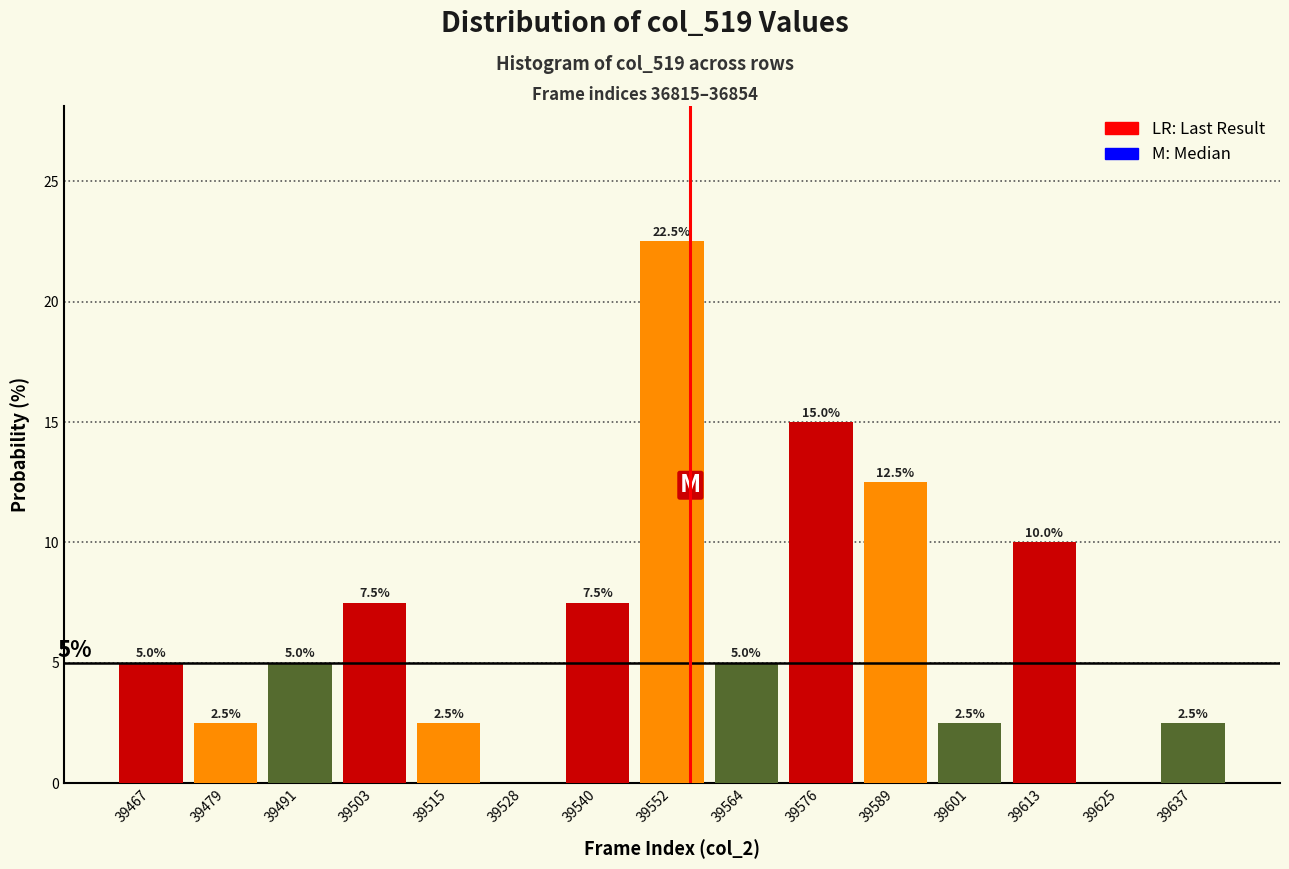

Reading left to right, transcribe all the data shown in this chart.

39467=5.0	39479=2.5	39491=5.0	39503=7.5	39515=2.5	39528=0.0	39540=7.5	39552=22.5	39564=5.0	39576=15.0	39589=12.5	39601=2.5	39613=10.0	39625=0.0	39637=2.5